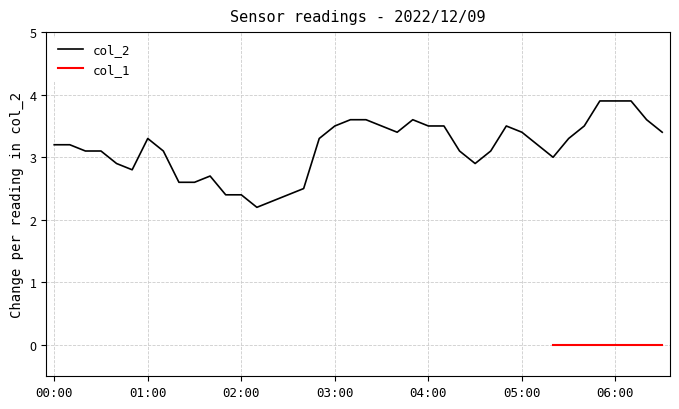

Reading left to right, extract all data points from this chart.

3.2	3.2	3.1	3.1	2.9	2.8	3.3	3.1	2.6	2.6	2.7	2.4	2.4	2.2	2.3	2.4	2.5	3.3	3.5	3.6	3.6	3.5	3.4	3.6	3.5	3.5	3.1	2.9	3.1	3.5	3.4	3.2	3.0	3.3	3.5	3.9	3.9	3.9	3.6	3.4